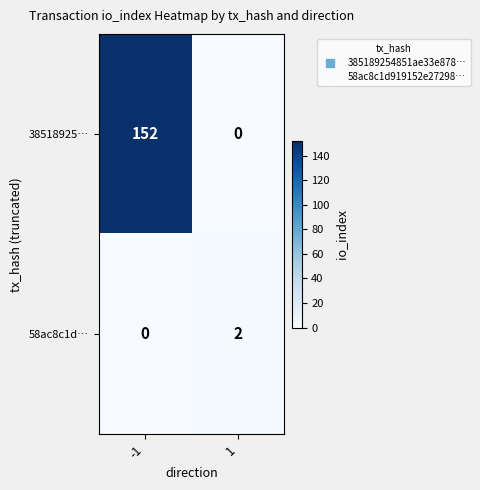

Reading right to left, transcribe all the data shown in this chart.

38518925…: 0	152
58ac8c1d…: 2	0